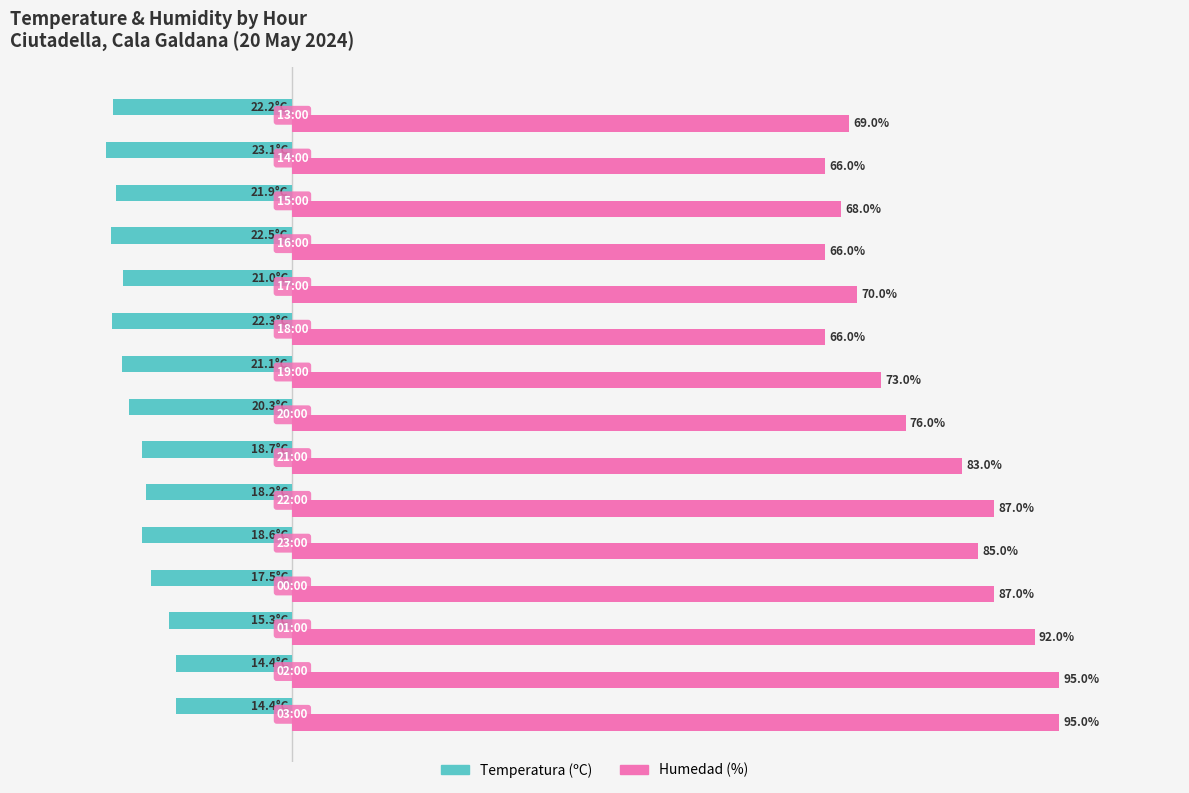

Which series has the largest total across all categories?

Humedad (%)